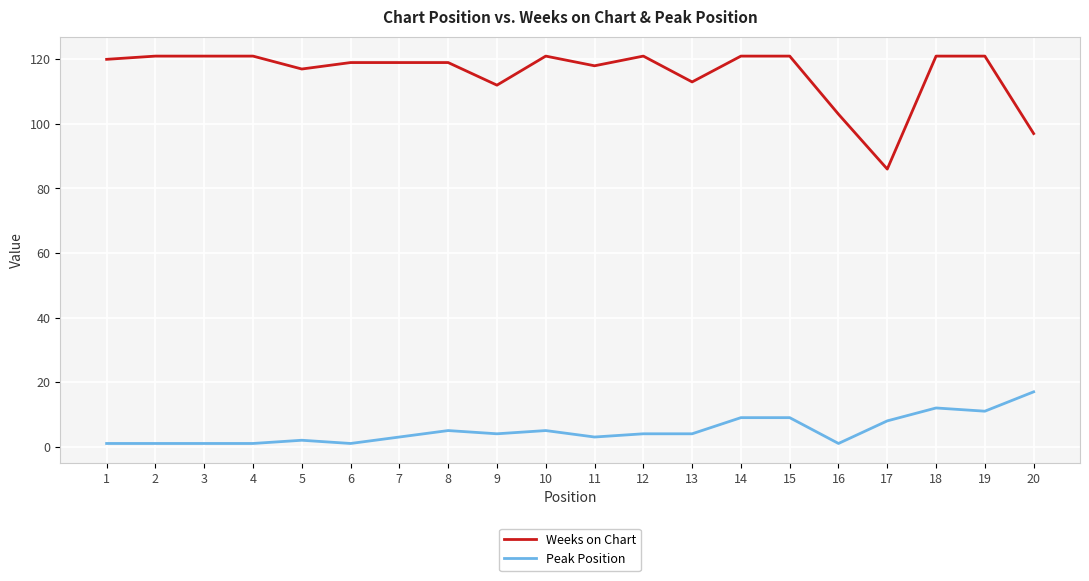

The value of Weeks on Chart at 2 is 50. True or false?

False